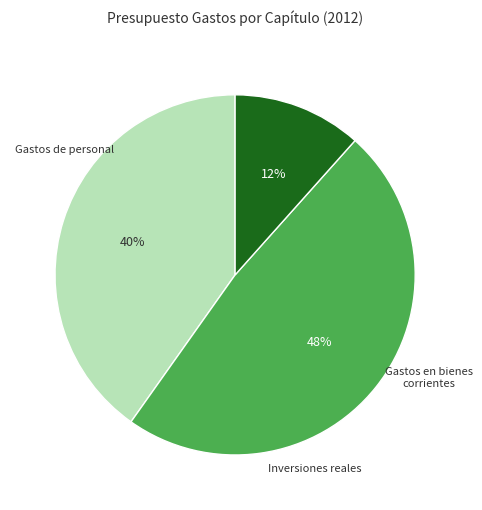

Does any single category account for the majority?

No